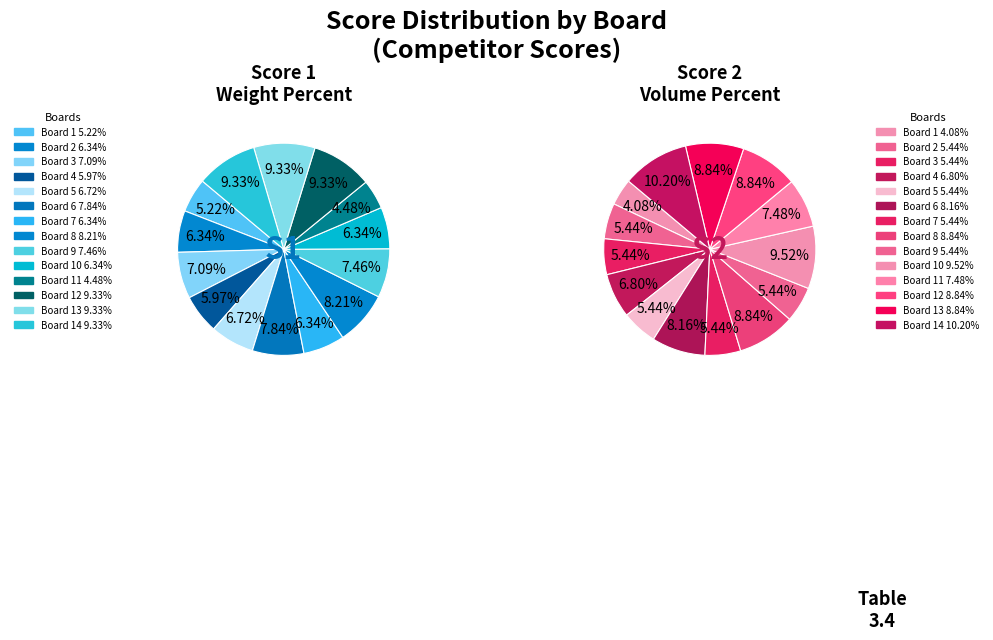

Which category has the biggest portion of the pie?

Board 12